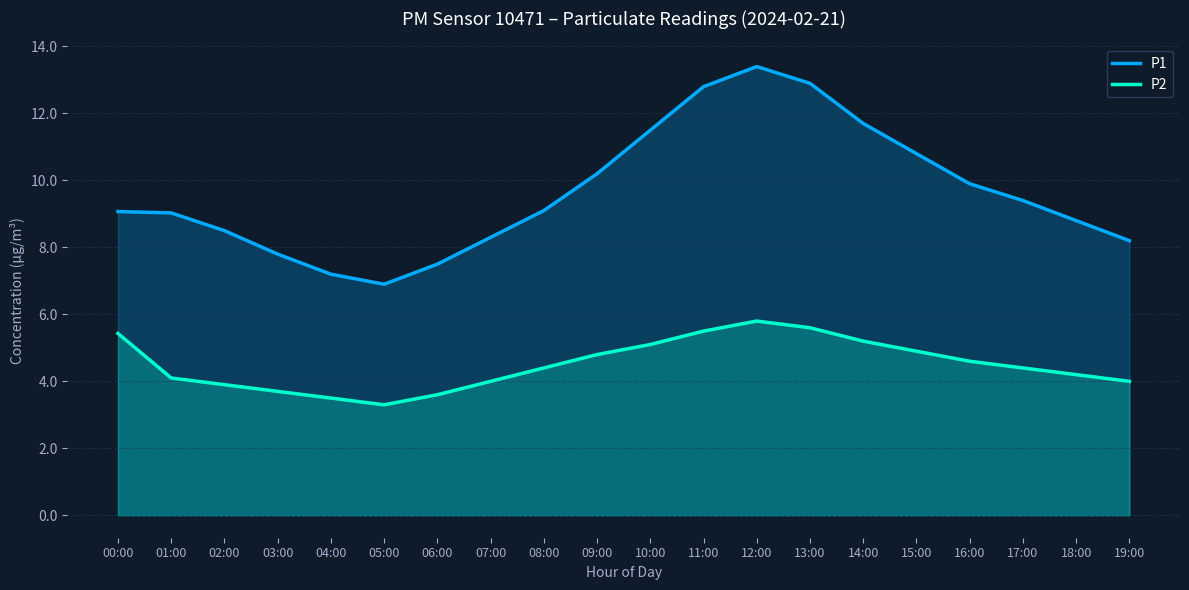

List the series in order of their overall mean, lowest first.

P2, P1